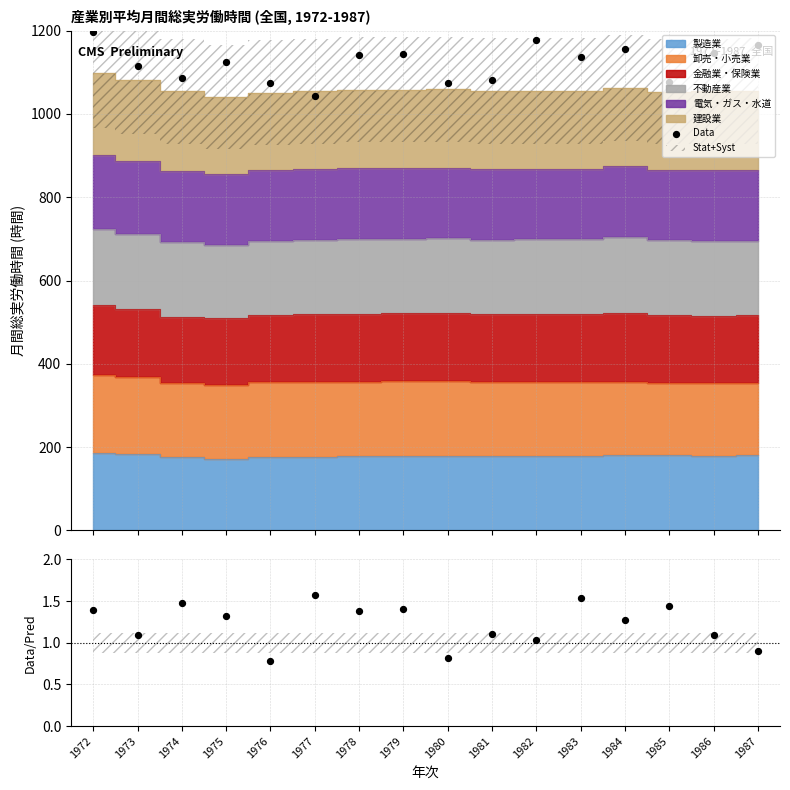

Between 1985 and 1973, which is larger?

1973